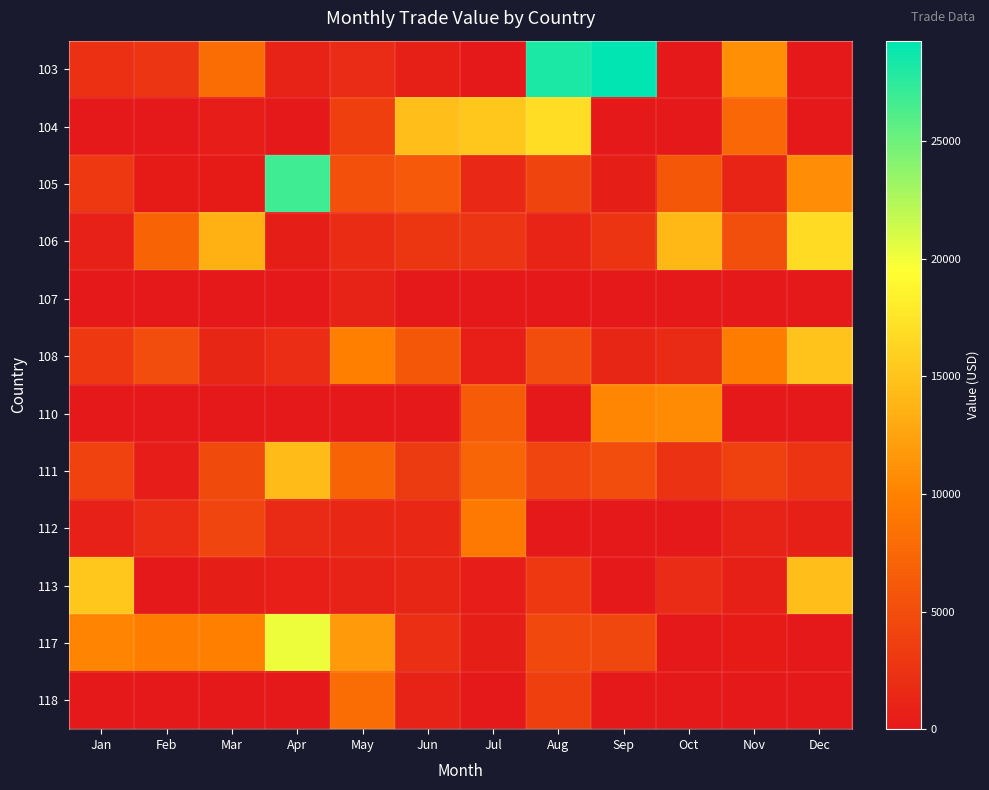

At how many categories does at least one series exceed 3656?

12